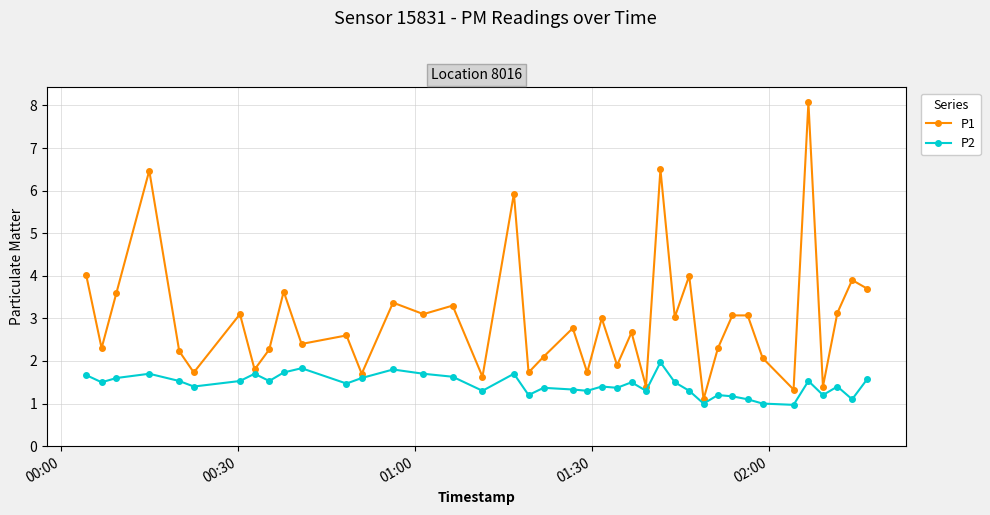

What are all the series names shown in the legend?

P1, P2